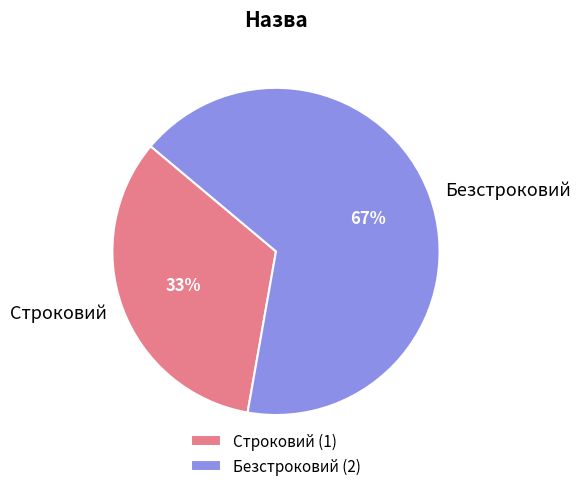

What is the largest slice in the pie chart?

Безстроковий